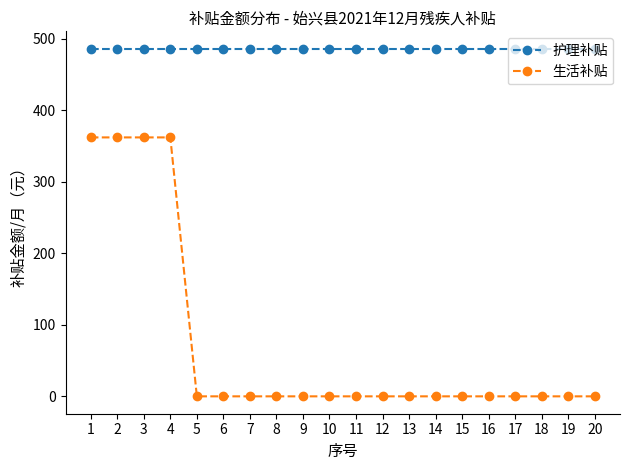

What is the value of the 护理补贴 point at the 4th from the left?

486